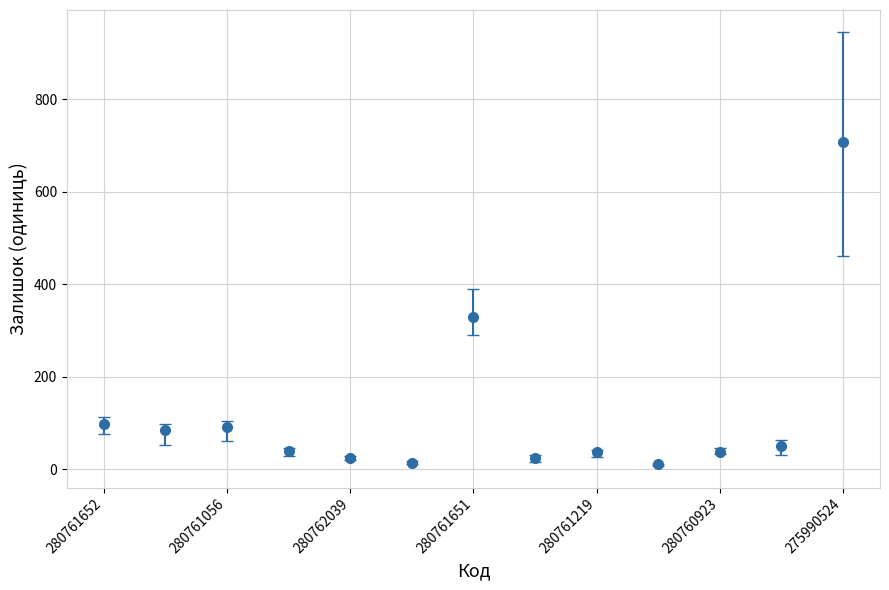

What is the average value?

119